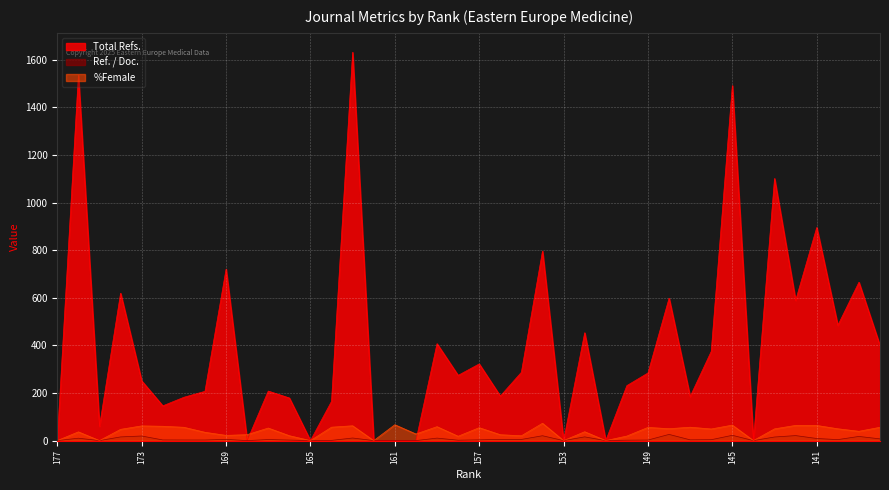

Rank the series by their maximum value, from lowest to highest.

Ref. / Doc., %Female, Total Refs.